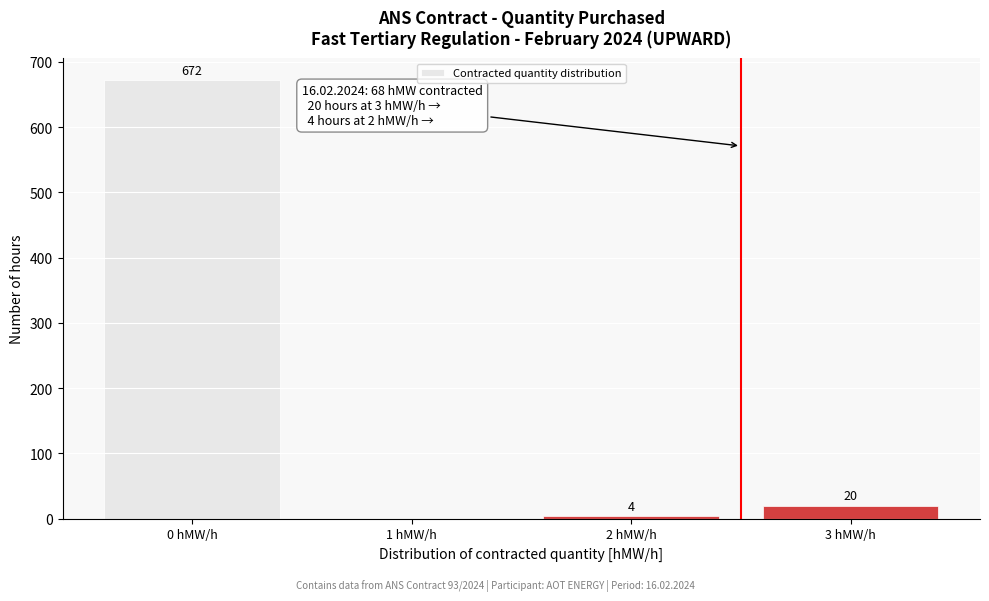

Reading left to right, what are all the values shown in this chart?

0 hMW/h=672	1 hMW/h=0	2 hMW/h=4	3 hMW/h=20